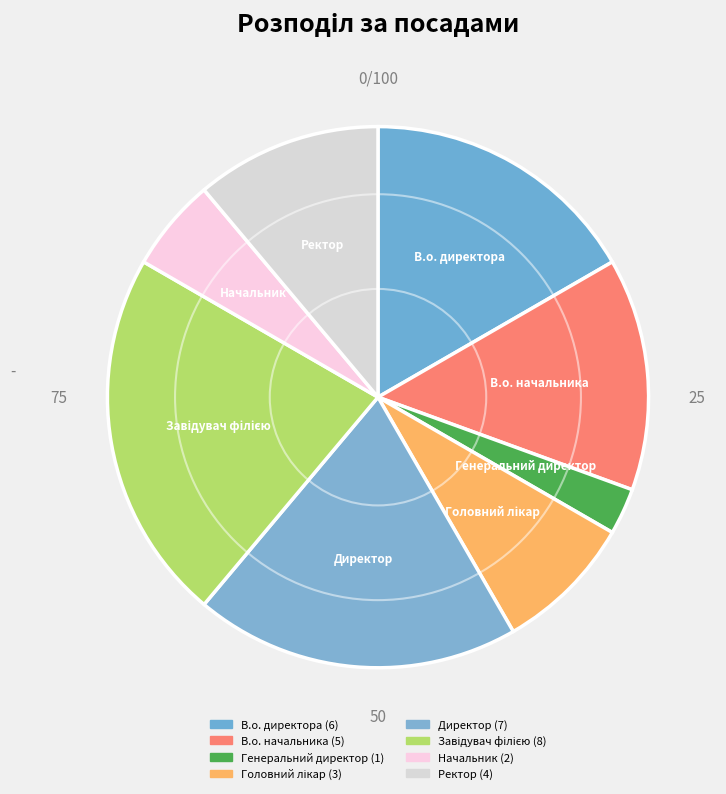

Count the number of slices in the pie.

8